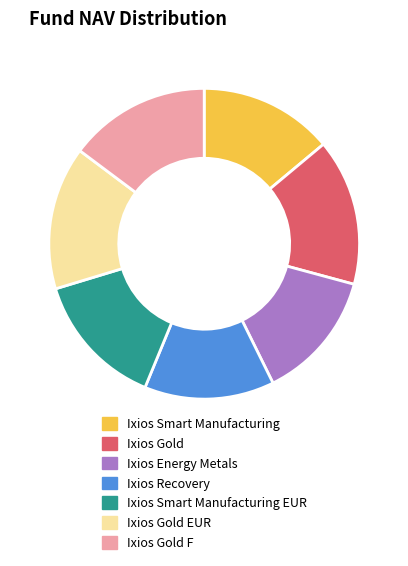

Is the sum of Ixios Energy Metals and Ixios Smart Manufacturing EUR greater than half?

No